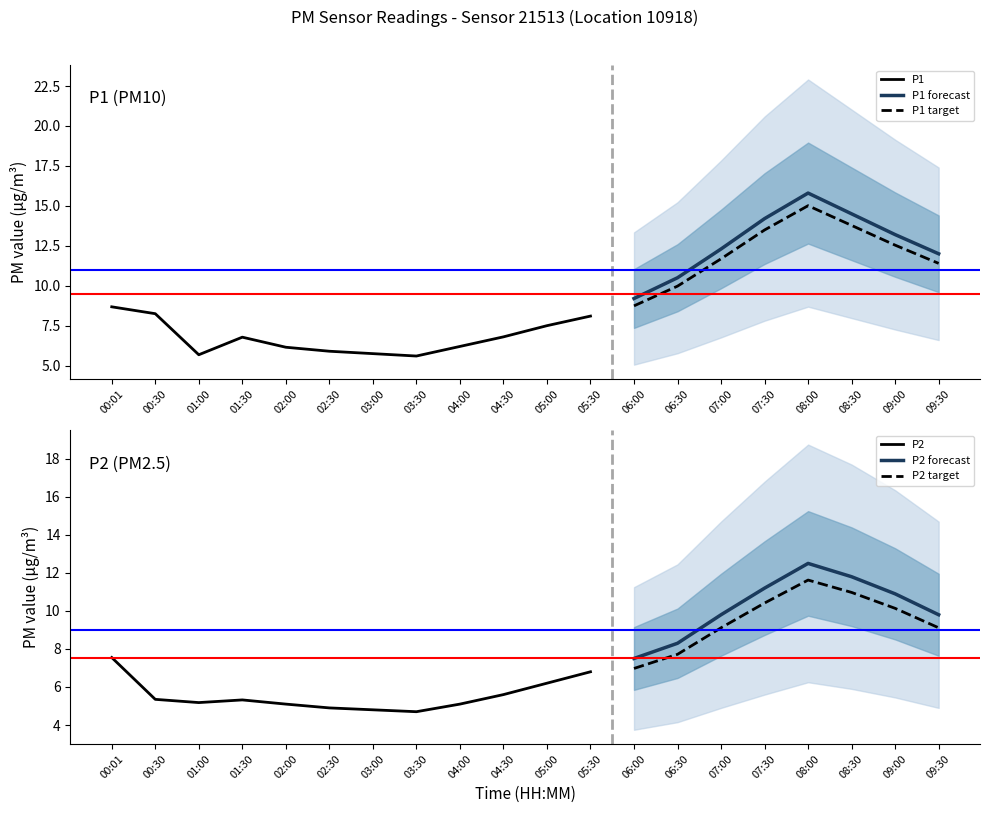

How many categories are shown in the chart?

20